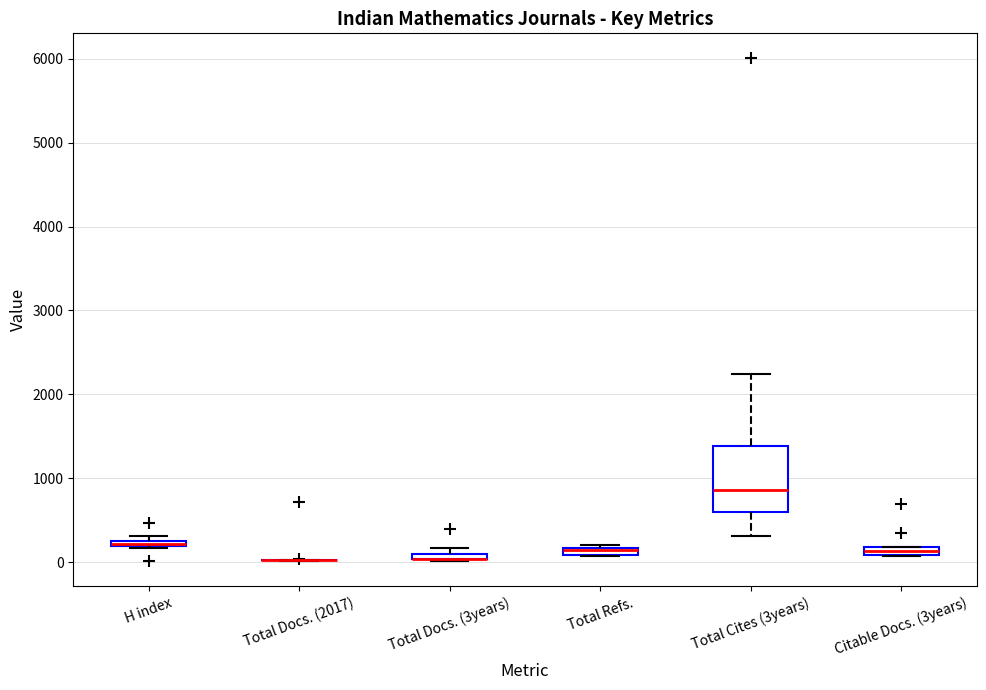

Where is the lower edge of the box for H index on the y-axis? The values are not printed on the chart, so give them approximately, as read against the axis.

200